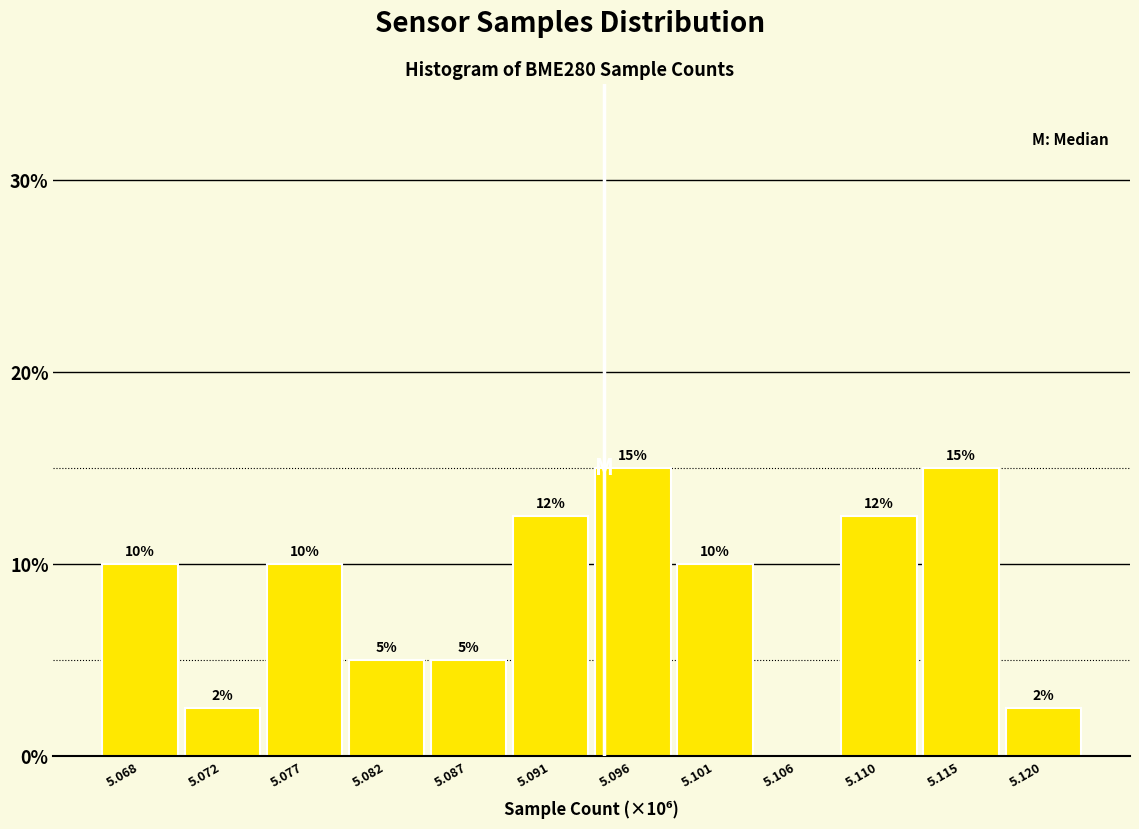

What is the ratio of the value at 5.110 to the value at 5.091?

1.0